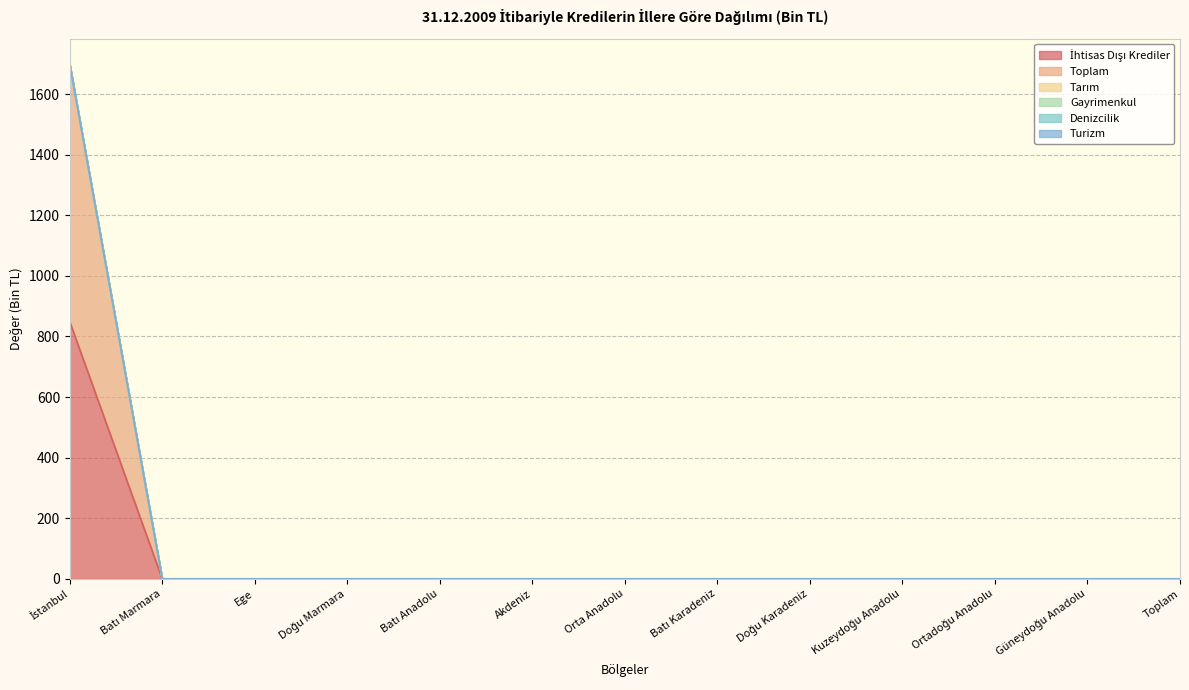

True or false: İhtisas Dışı Krediler has a value of 0 at Güneydoğu Anadolu.

True